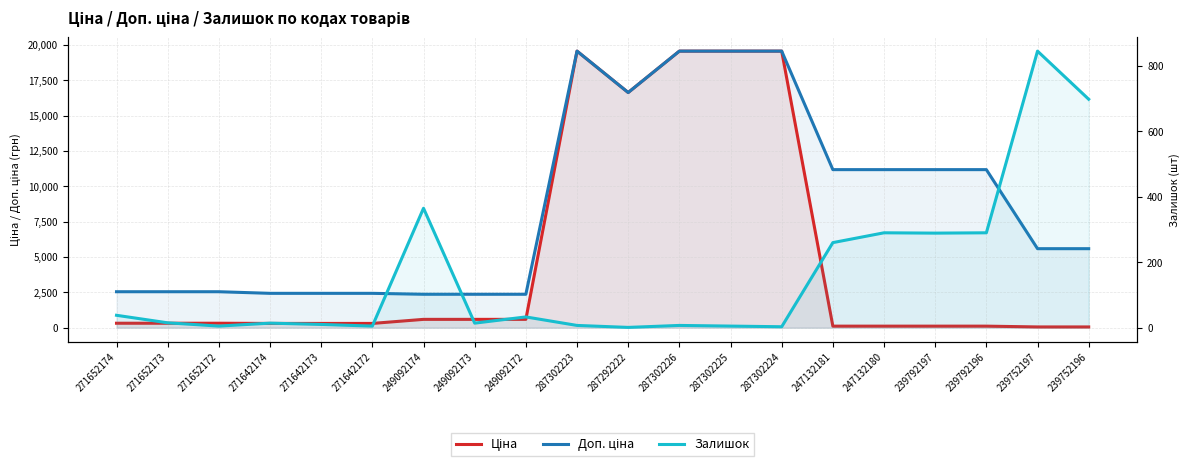

Count the number of data series in this chart.

3